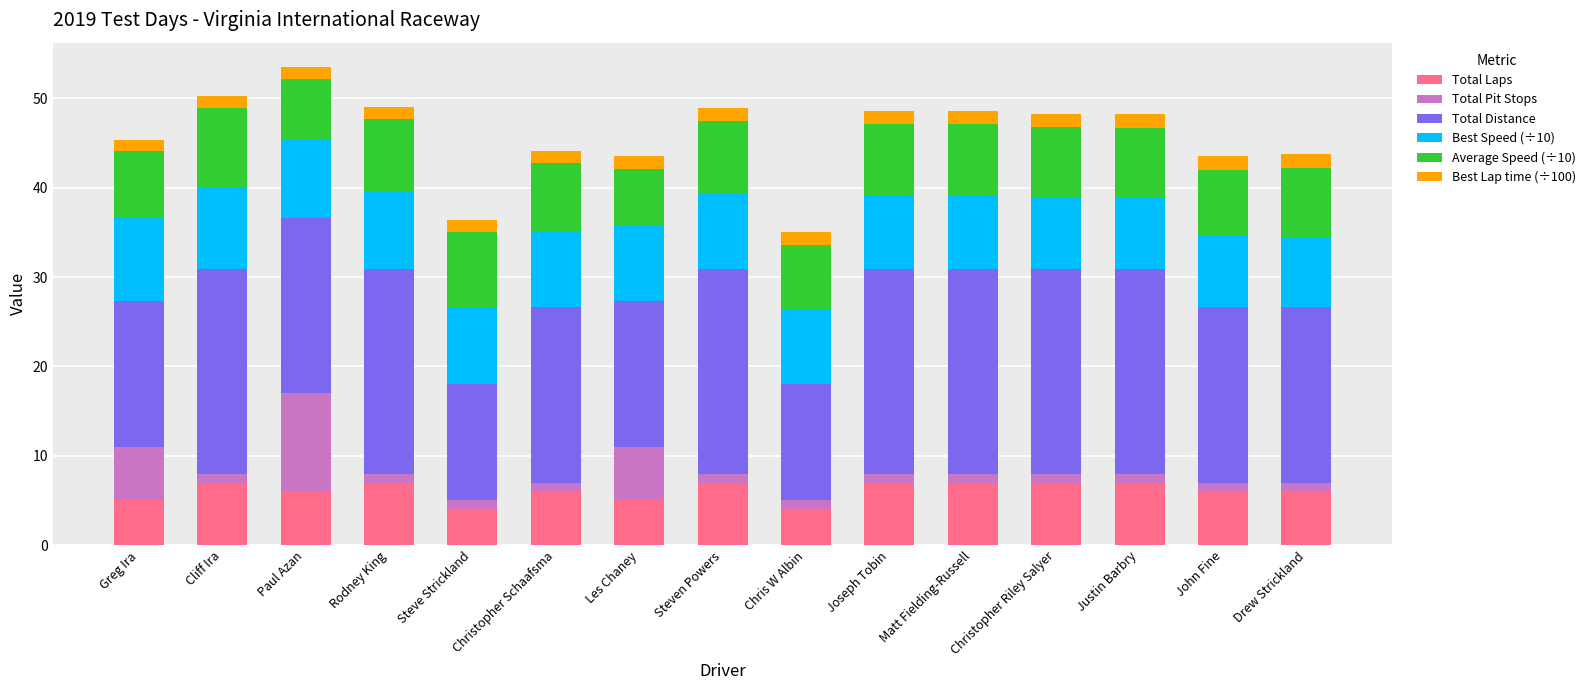

What is the minimum value for Total Laps?

4.0